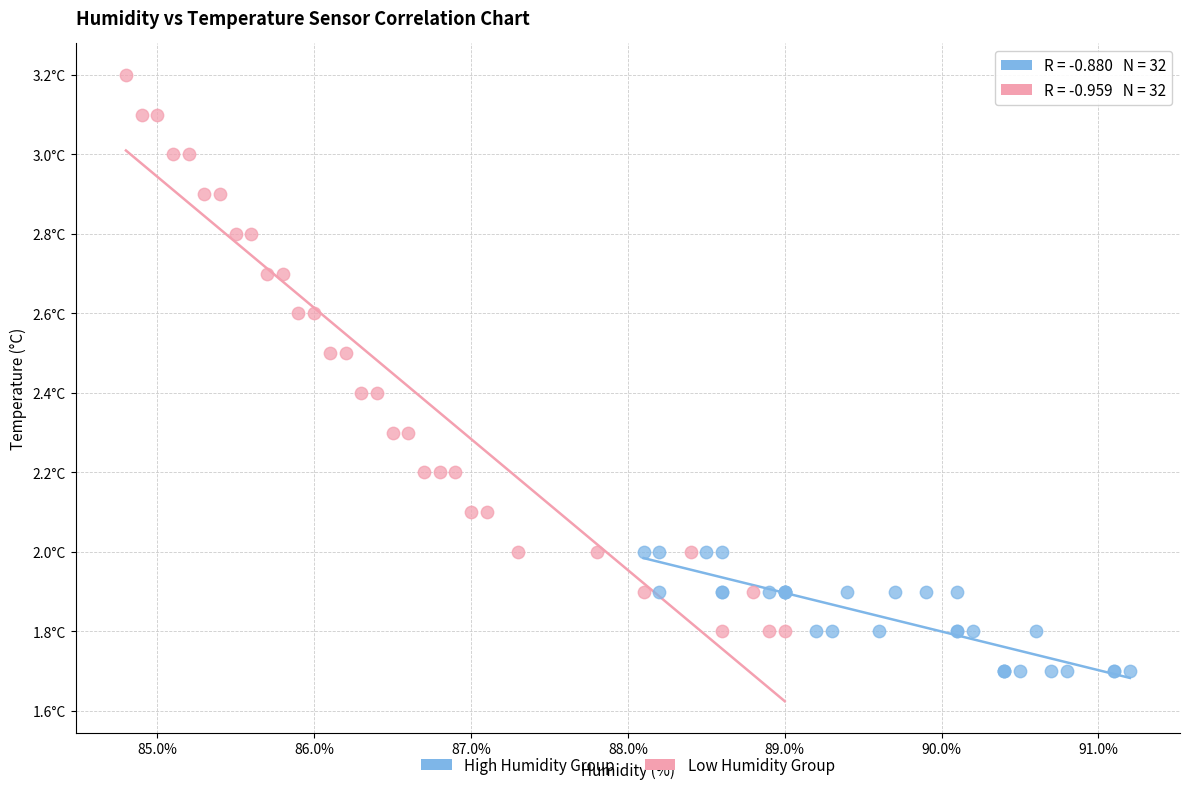

Which series reaches the minimum Y coordinate?

High Humidity Group